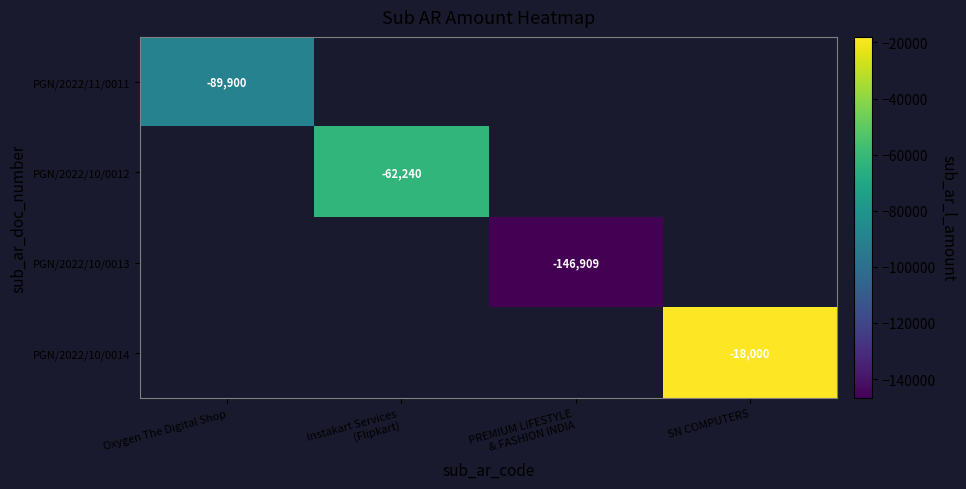

Between Oxygen The Digital Shop and SN COMPUTERS, which is larger?

SN COMPUTERS